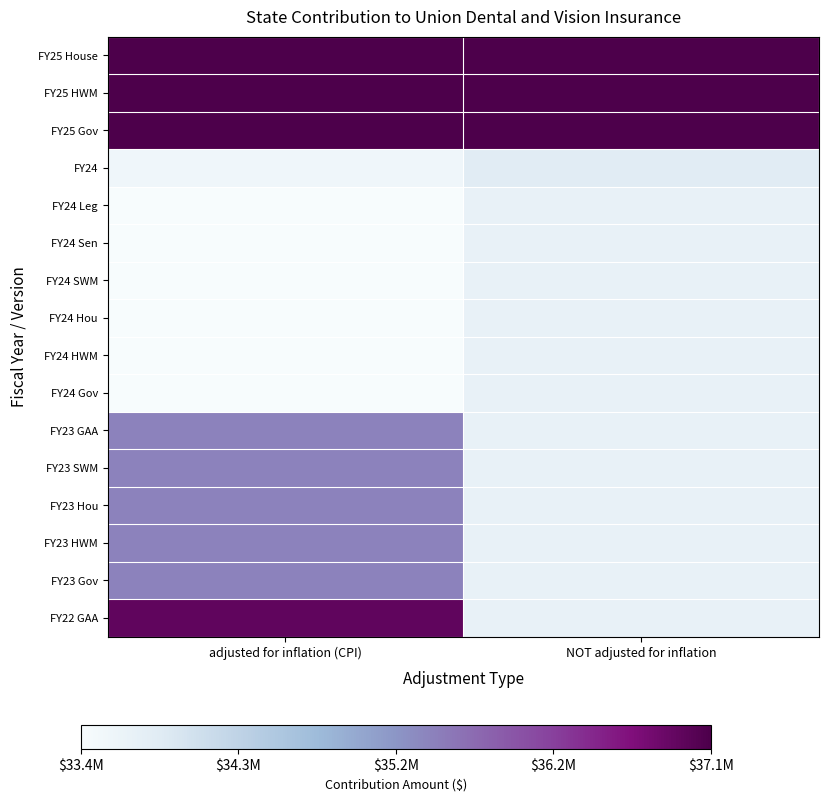

Which series has the widest spread of values?

FY22 GAA